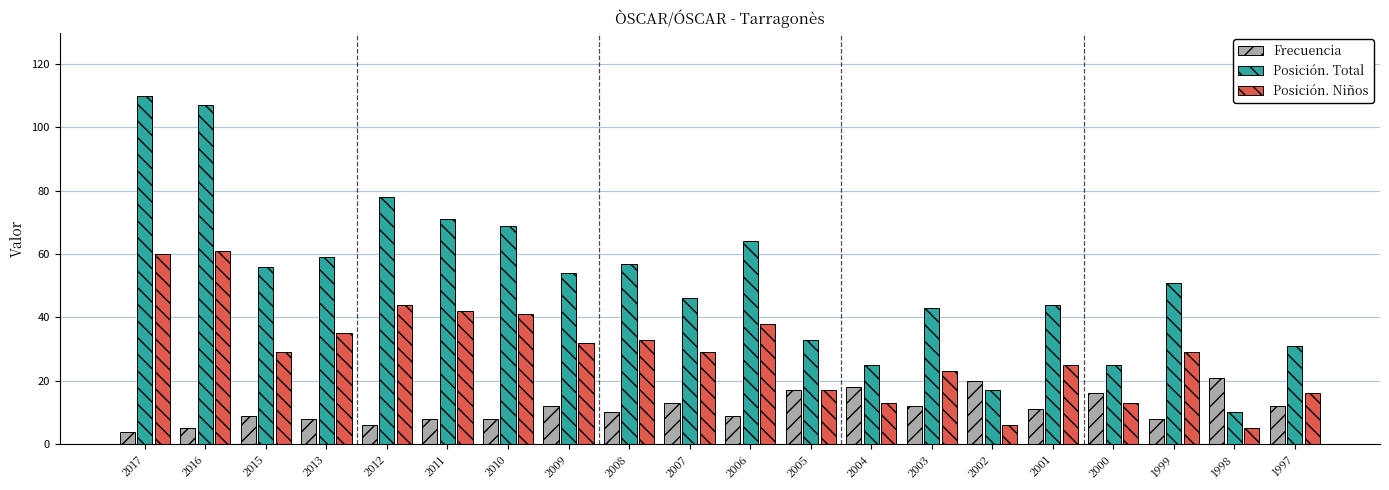

Which series has the largest total across all categories?

Posición. Total